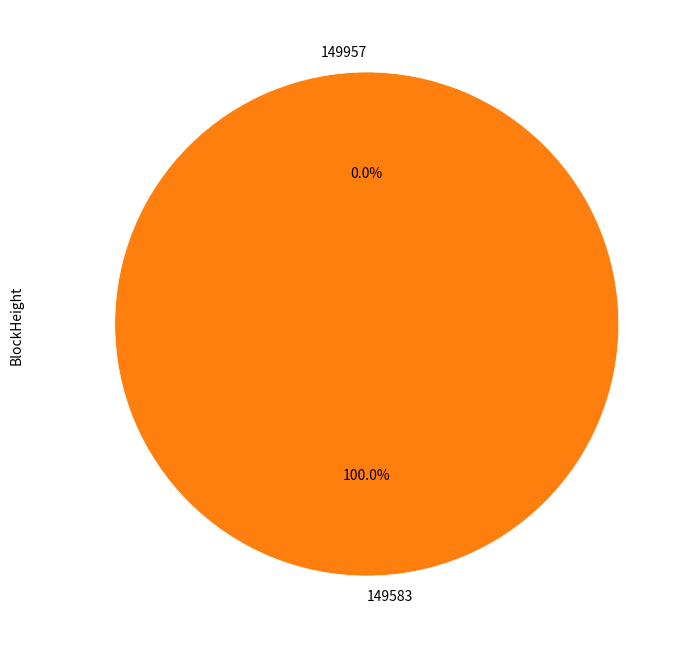

What is the total percentage of 149583 and 149957?

100.0%